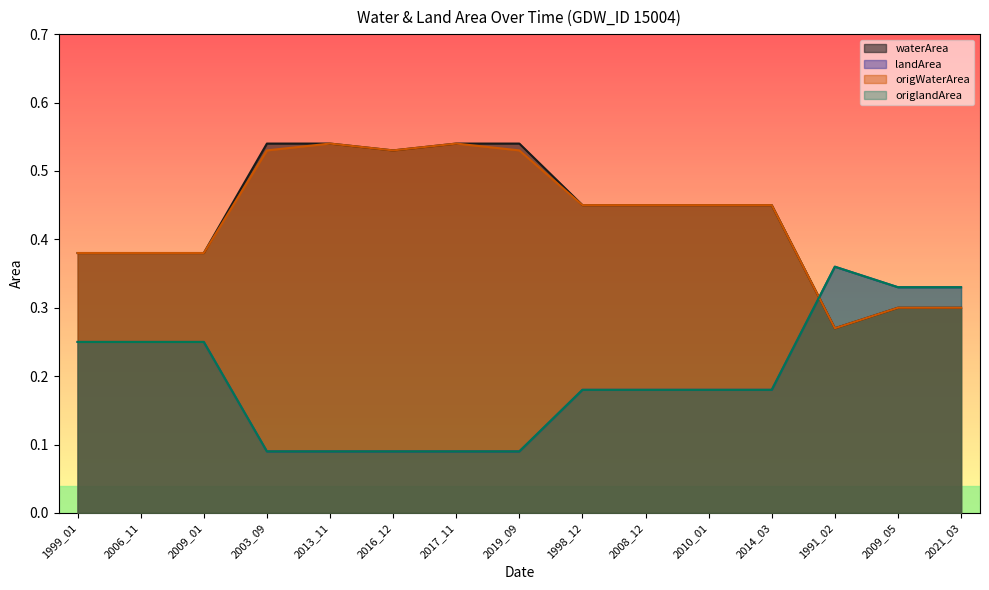

Rank the series at 1999_01 from lowest to highest value.

landArea, origlandArea, waterArea, origWaterArea